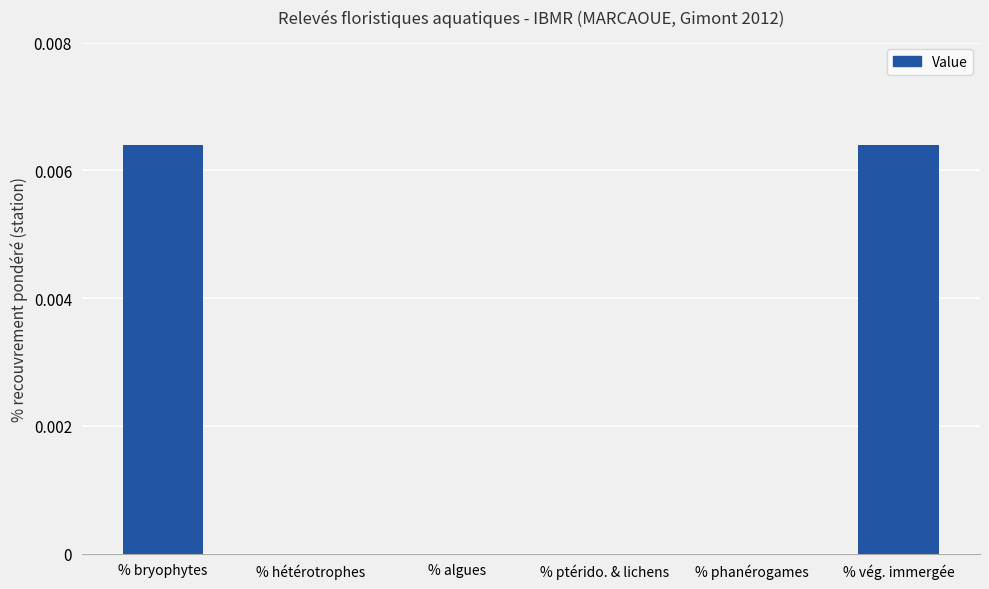

True or false: the data shows 0.0 at % phanérogames.

True